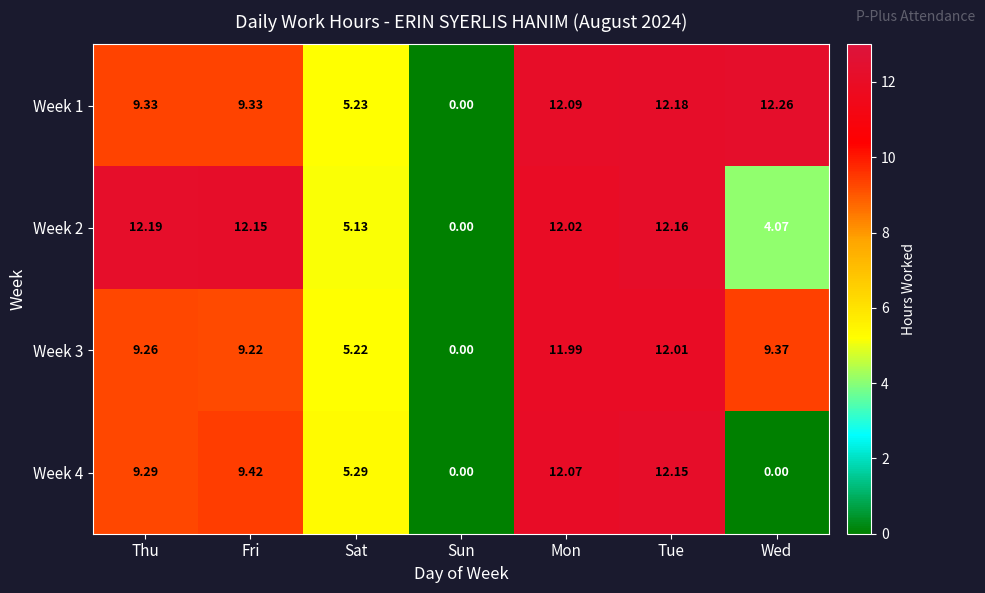

Is the value of Week 2 at Mon greater than the value of Week 1 at Sun?

Yes